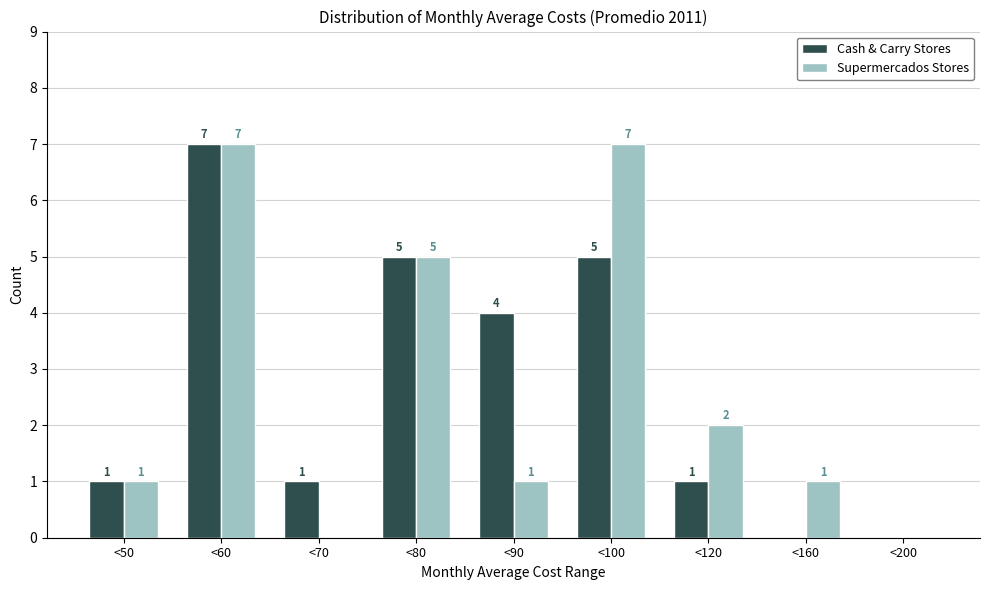

Reading left to right, what are all the values shown in this chart?

Cash & Carry Stores: <50=1	<60=7	<70=1	<80=5	<90=4	<100=5	<120=1	<160=0	<200=0
Supermercados Stores: <50=1	<60=7	<70=0	<80=5	<90=1	<100=7	<120=2	<160=1	<200=0